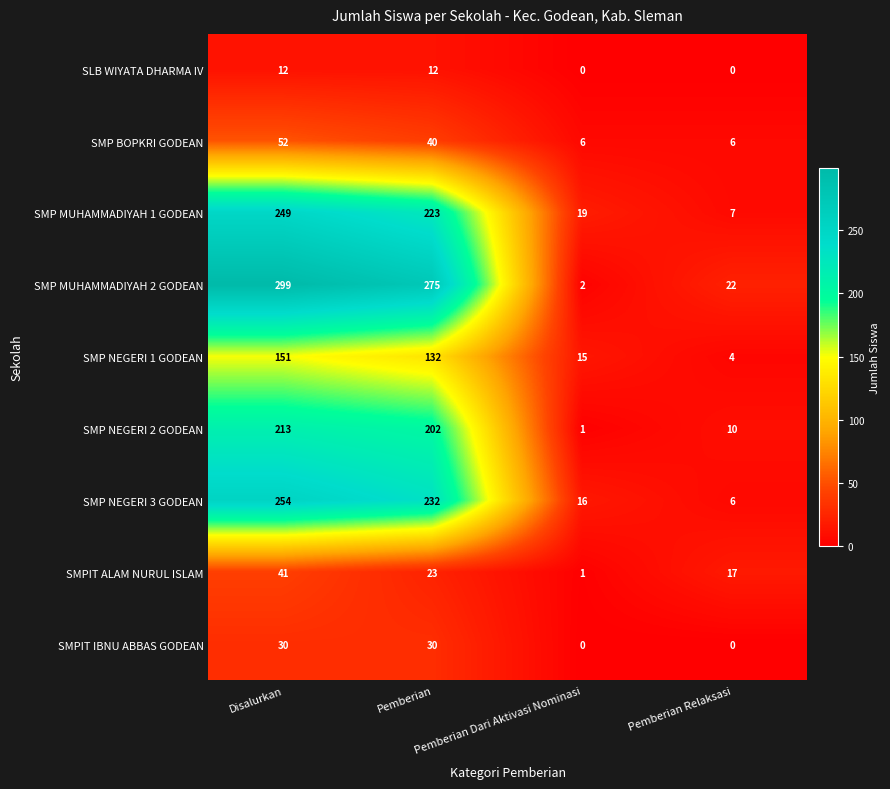

Which series has the largest range (max minus min)?

SMP MUHAMMADIYAH 2 GODEAN